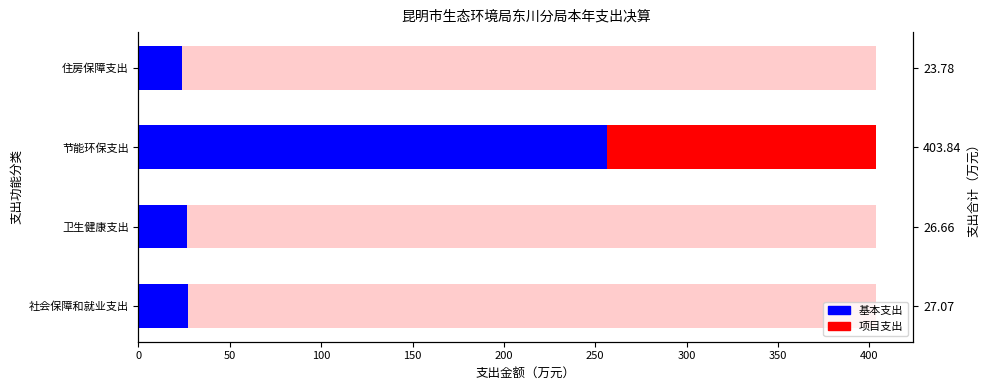

Count the number of data series in this chart.

2